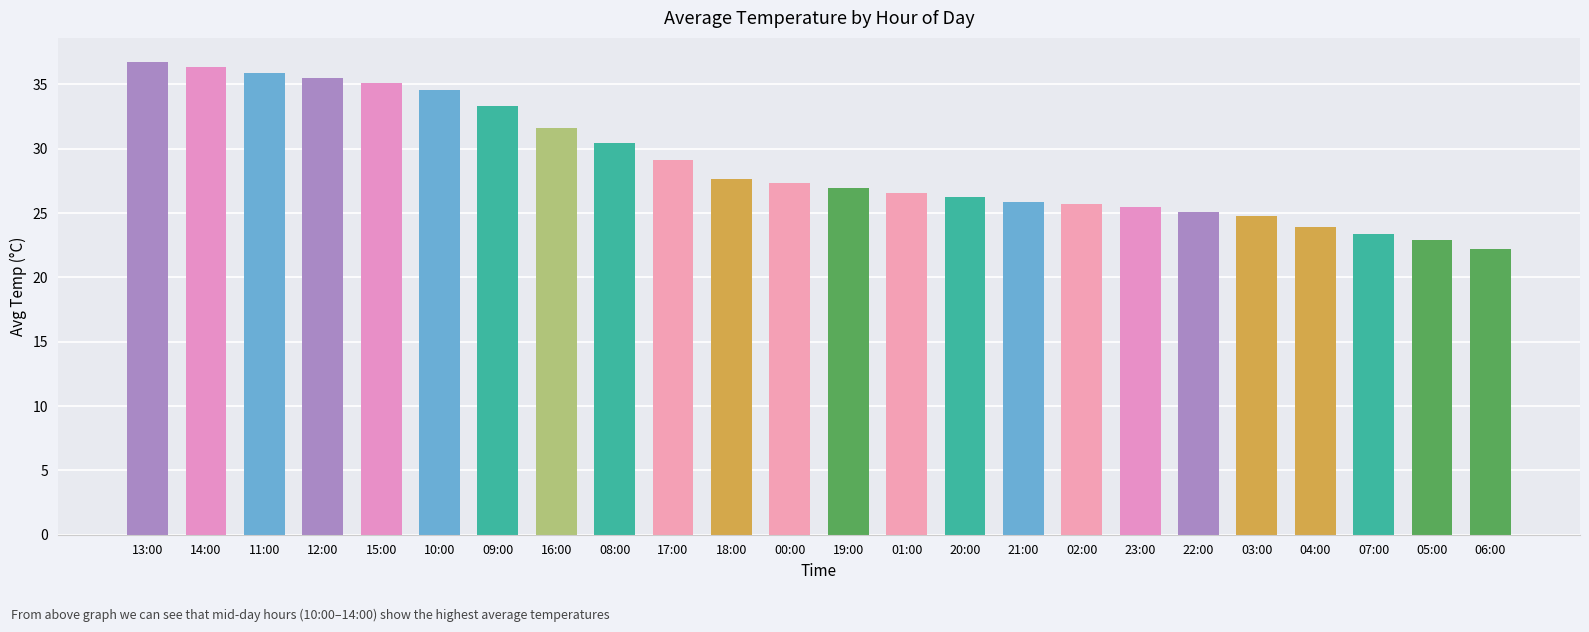

At which label does the data first exceed 27?

13:00